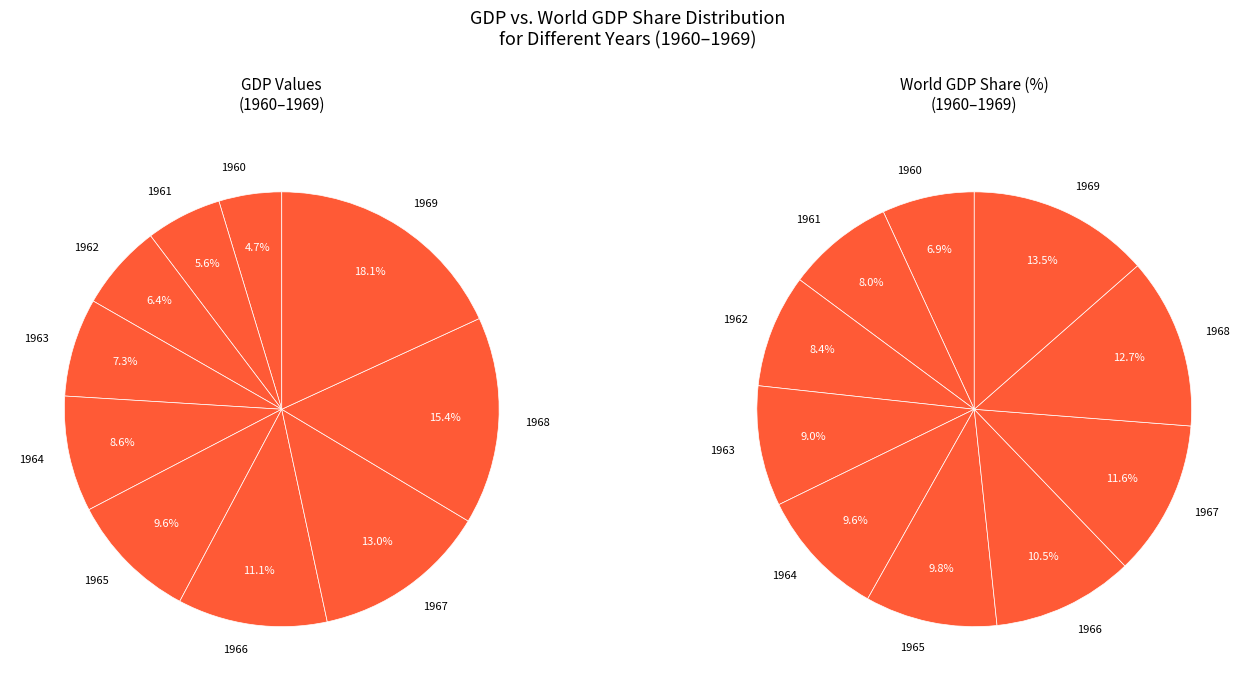

What percentage do 1960 and 1968 together represent?

20.1%